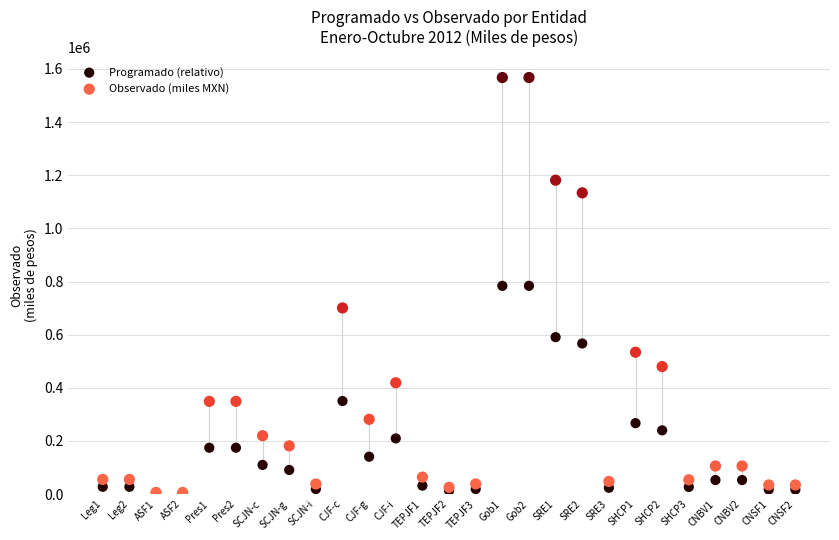

In the Programado (relativo) series, what Y value is closest to 393459?

350271.9